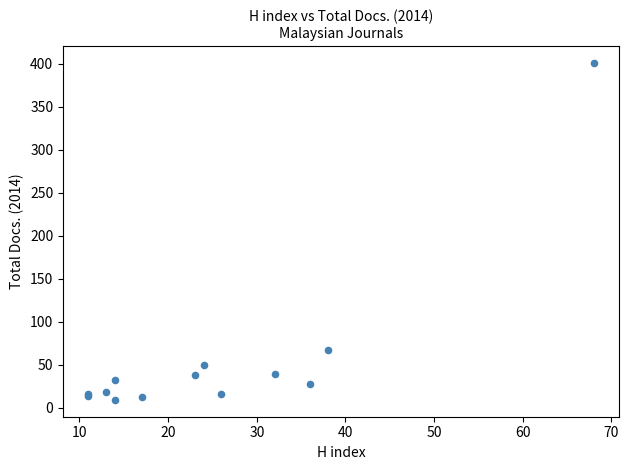

What Y value in the scatter plot is closest to 205?

67